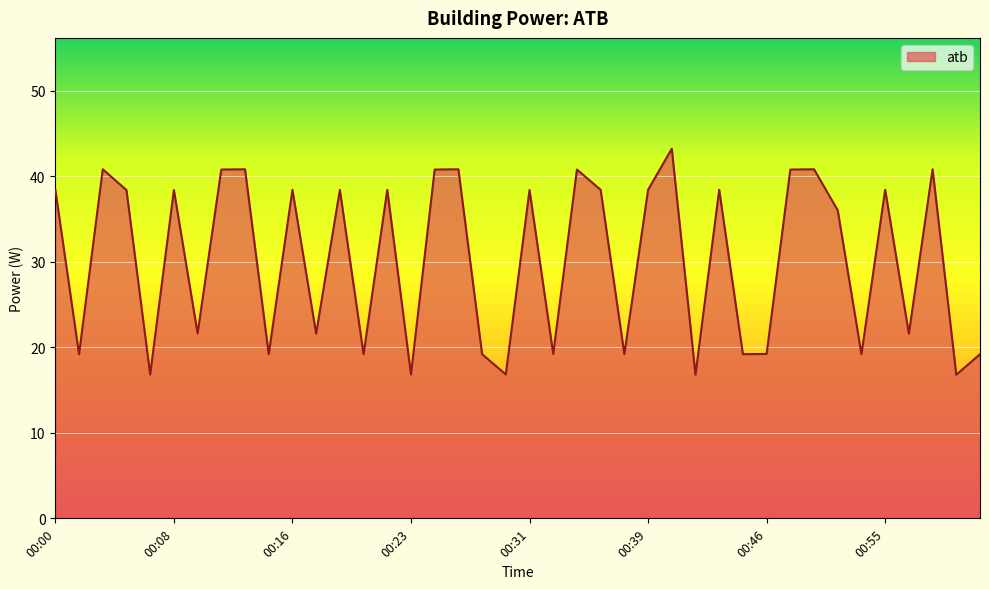

What is the difference between the maximum and minimum values?

26.4